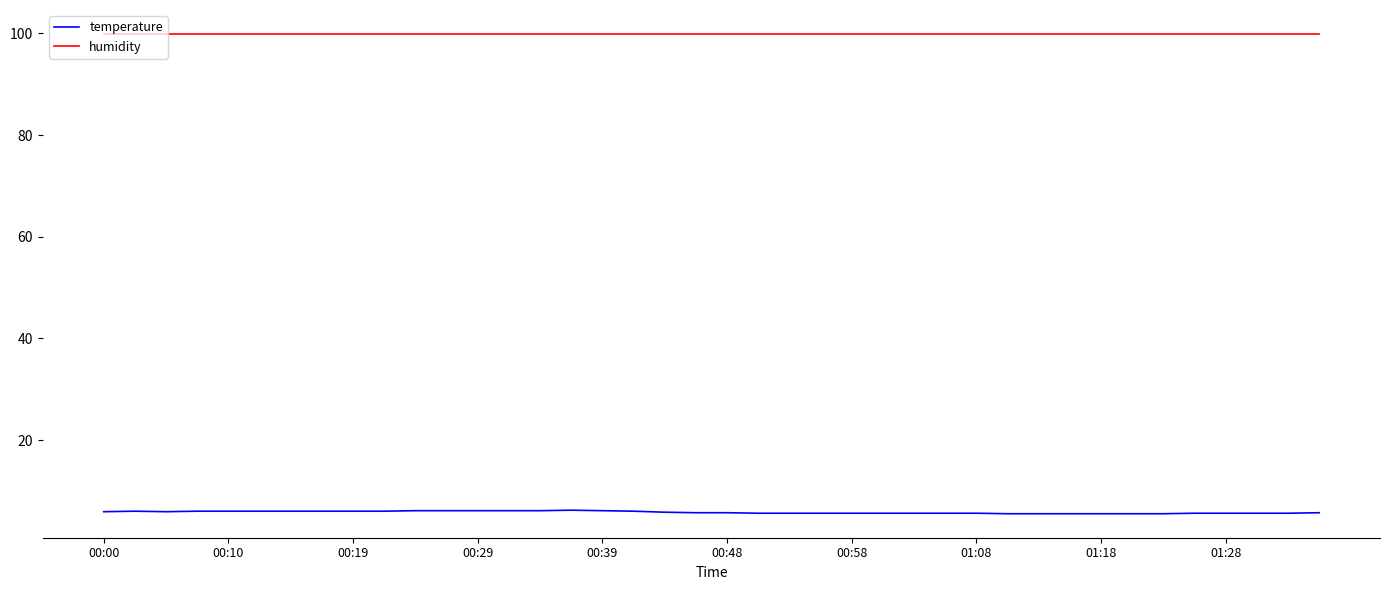

What is the maximum value shown in the chart?

99.9